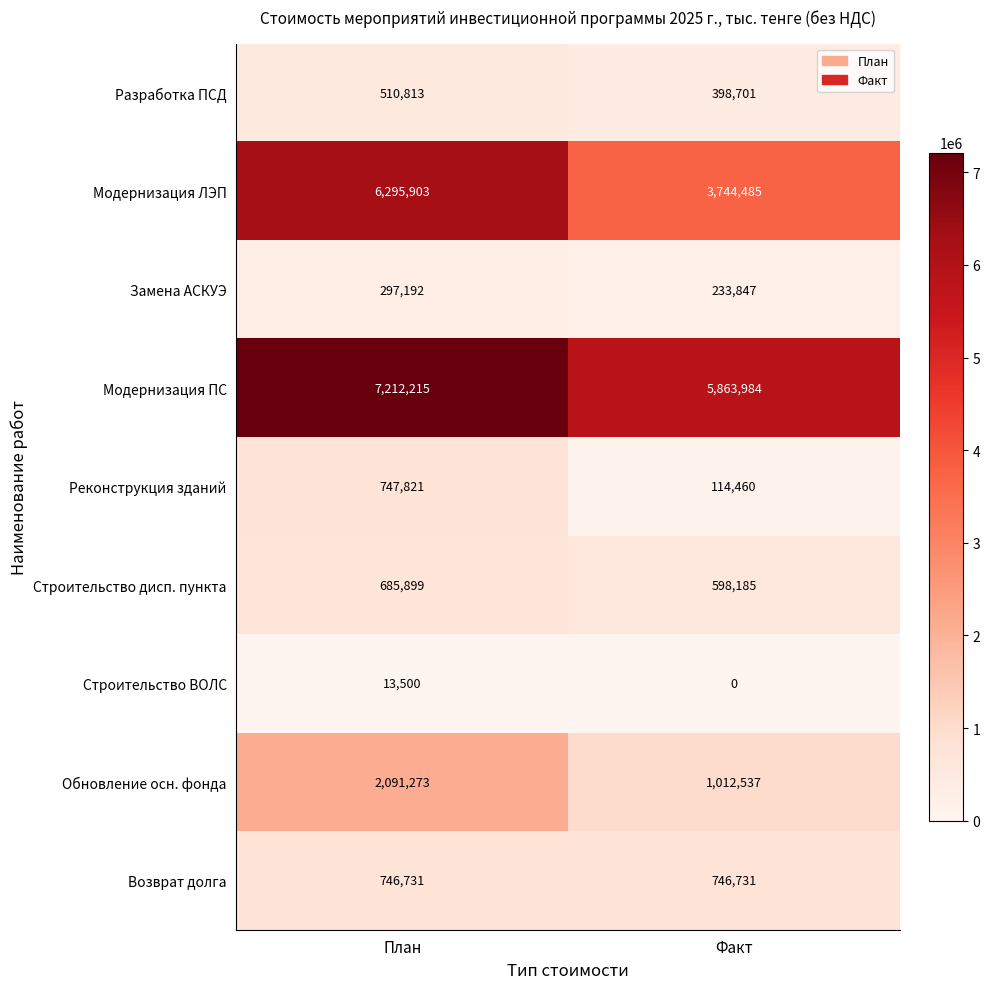

True or false: Строительство дисп. пункта has a value of 598185 at Факт.

True